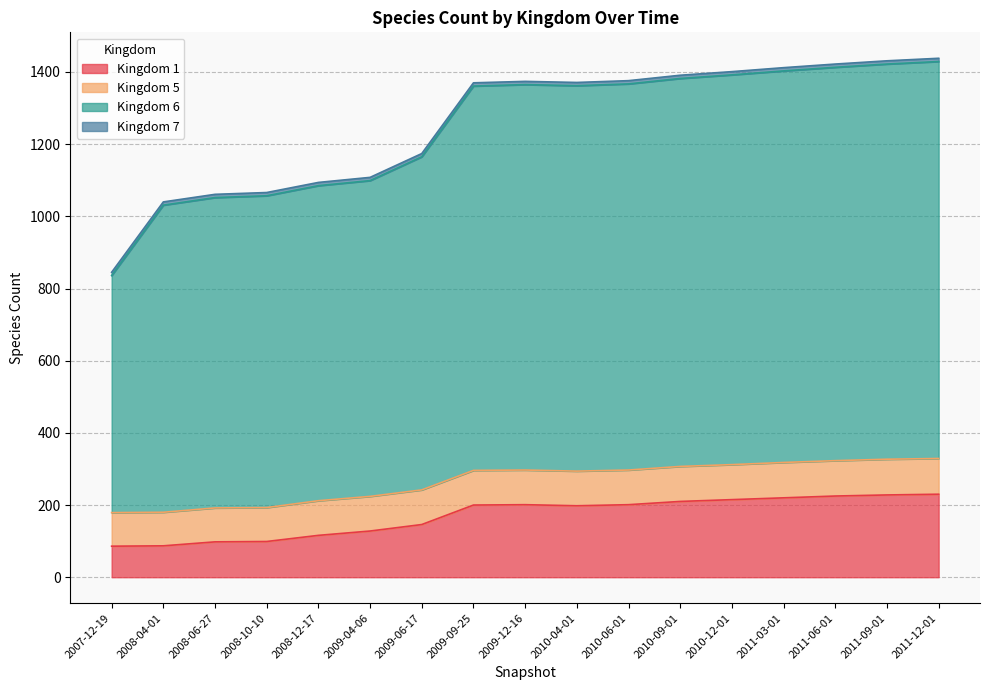

At which category is the sum across all series the highest?

2011-12-01